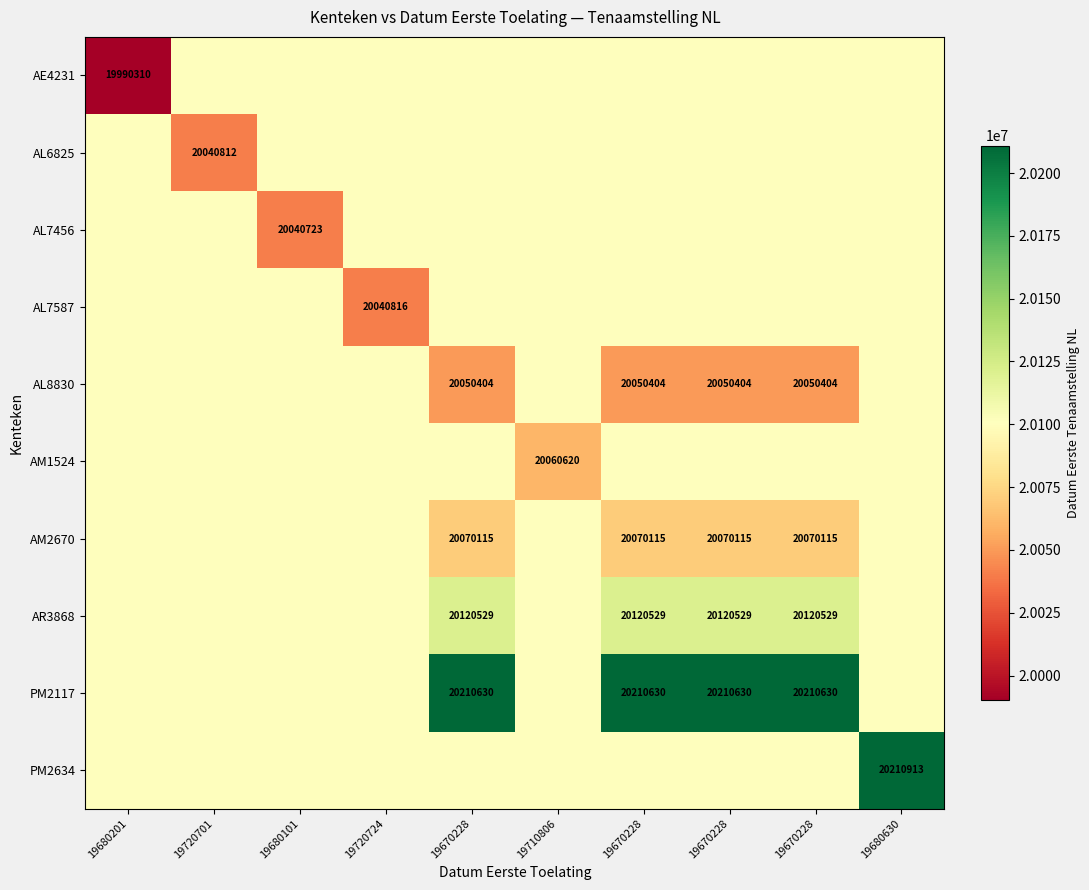

What is the total value across all series at 19670228?

201055347.0